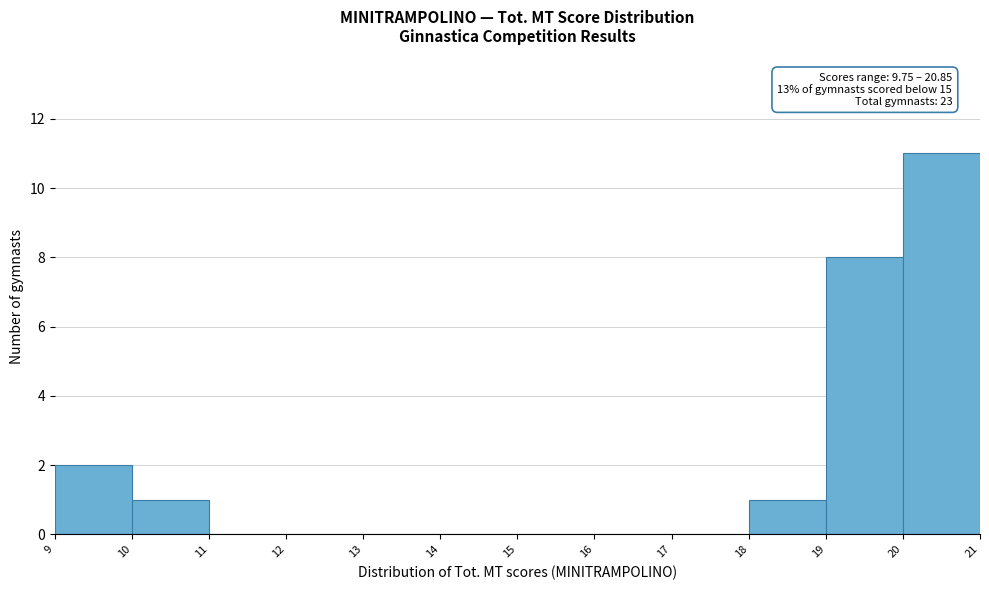

Which range on the x-axis has the tallest bar?

20 to 21